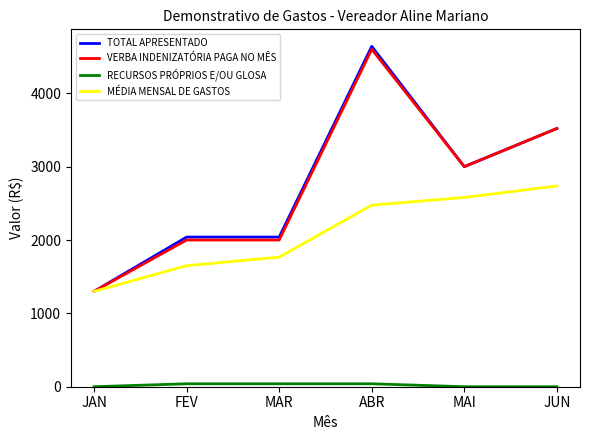

The value of TOTAL APRESENTADO at ABR is 4640.0. True or false?

True